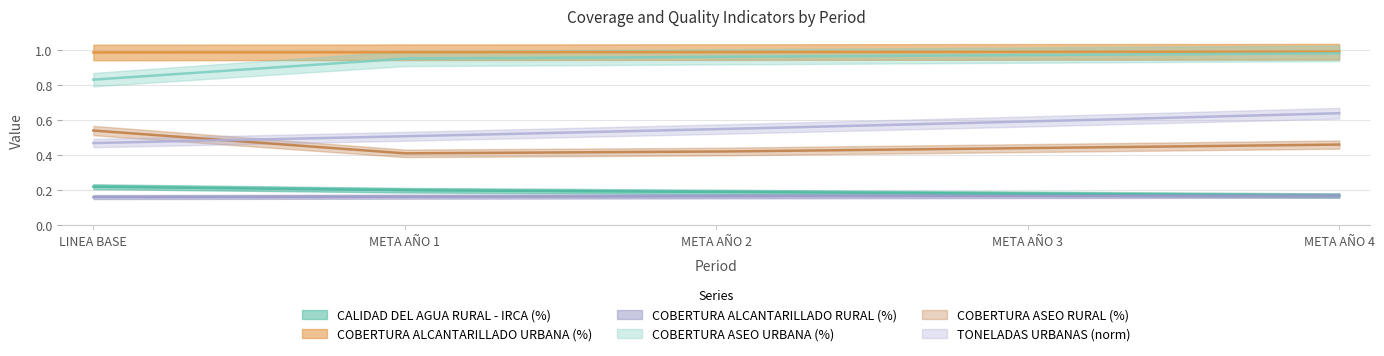

What is the average value of the COBERTURA ASEO URBANA (%) series?

0.9